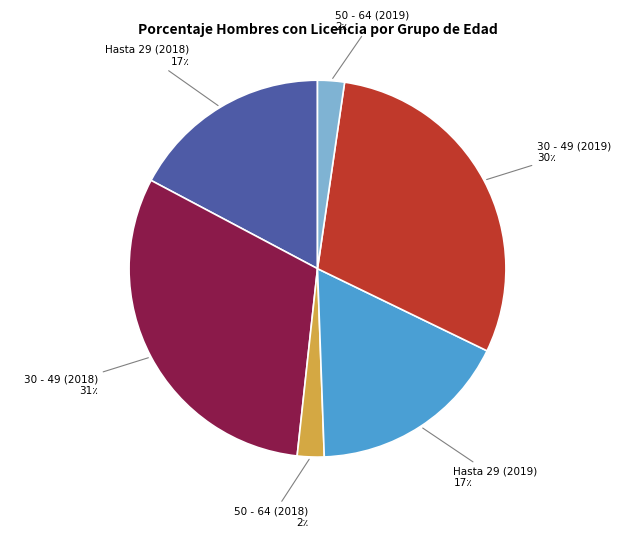

Is there a majority slice in this chart?

No